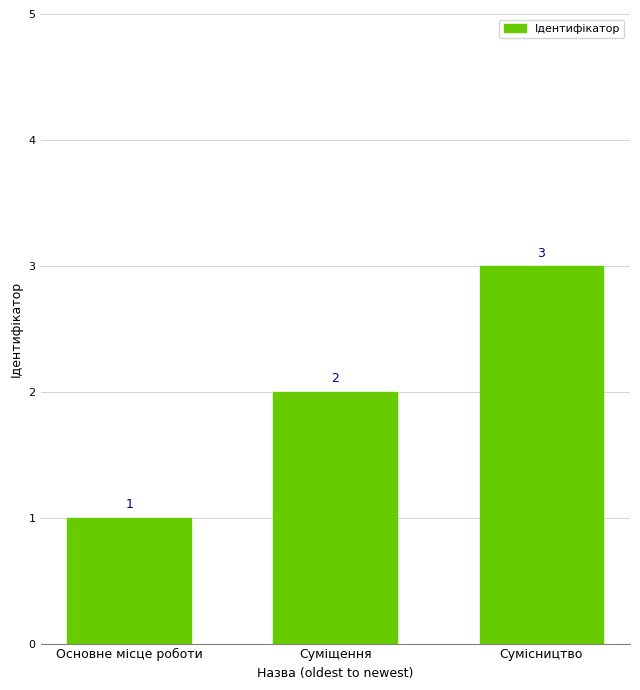

Count the values in the range 1 to 3.

3